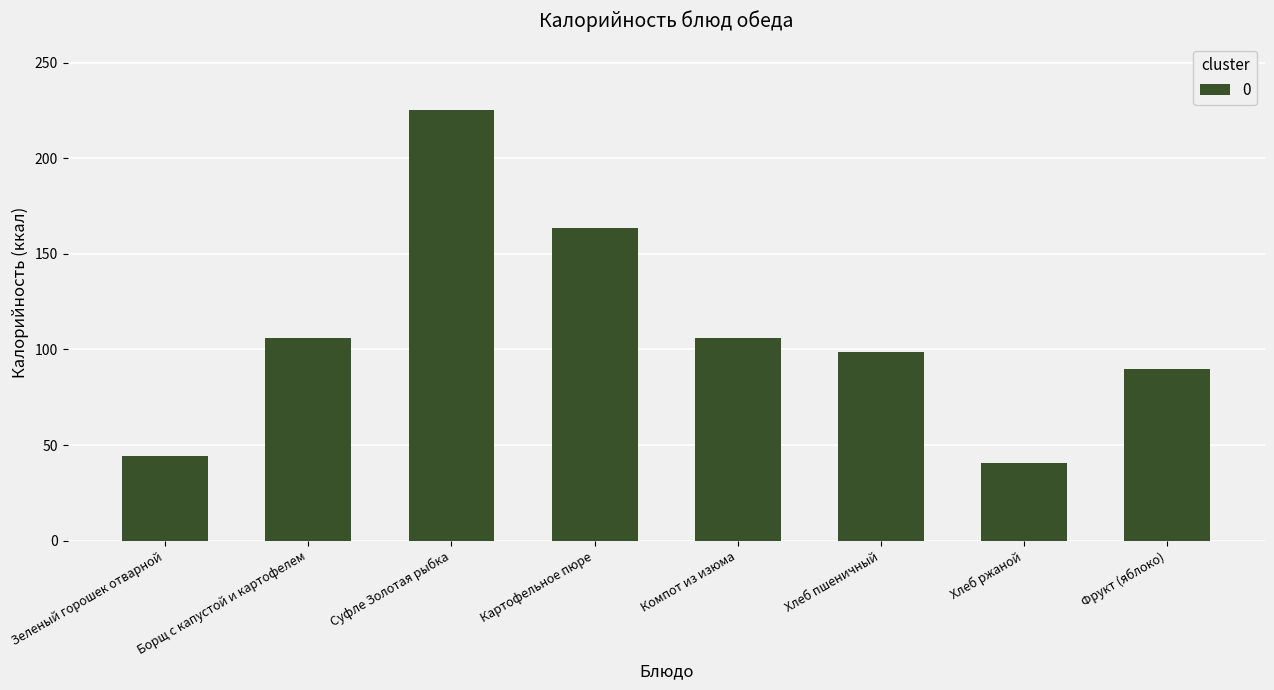

What is the difference between the values at Картофельное пюре and Хлеб ржаной?

122.7